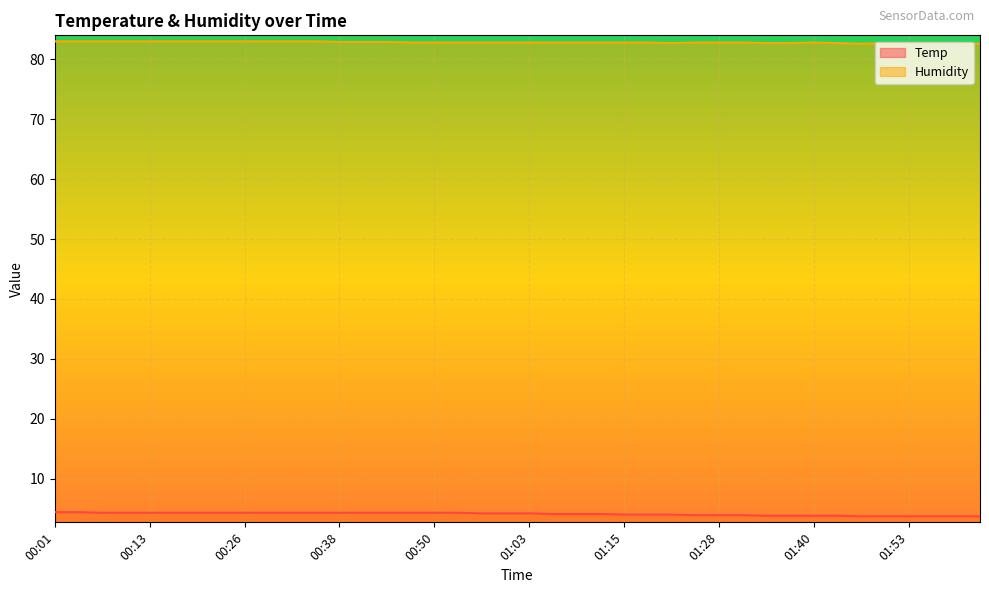

What is the difference between the Humidity values at 01:21 and 00:16?

0.3